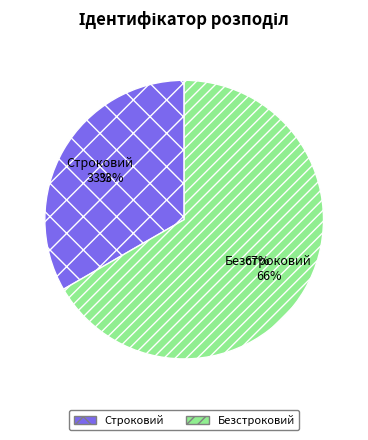

Does Строковий represent more than half of the total?

No